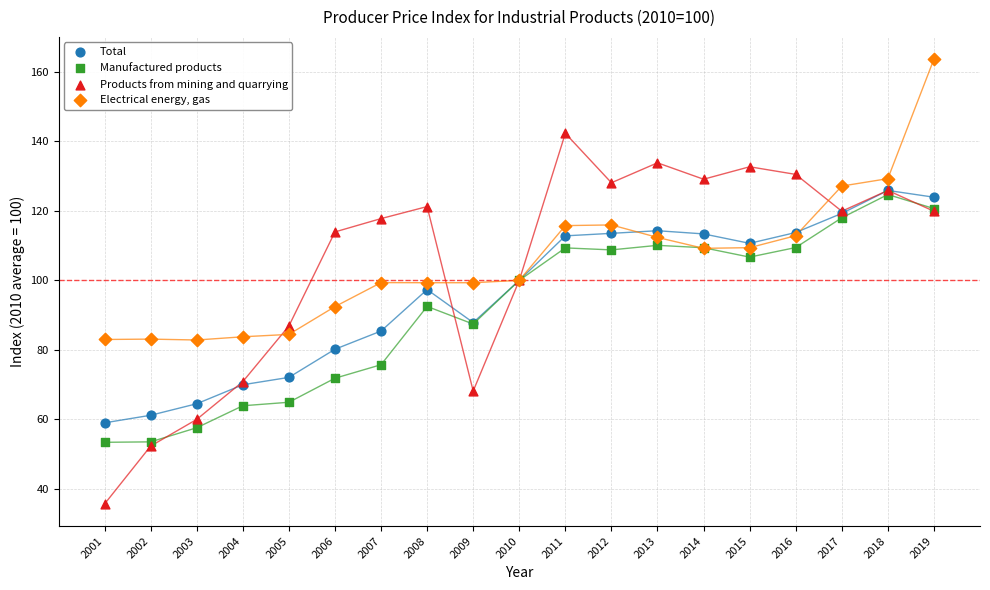

Which series has the largest Y range (max minus min)?

Products from mining and quarrying